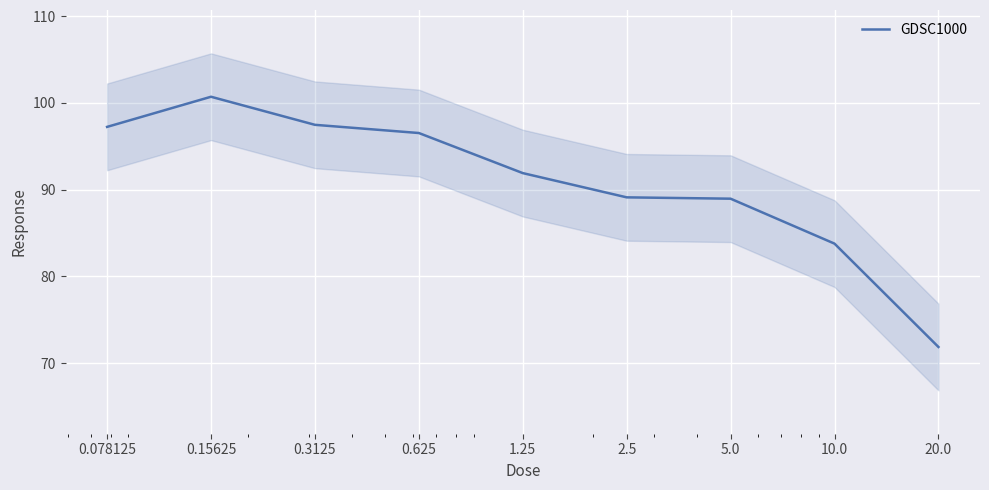

Which has a higher value, 0.078125 or 0.625?

0.078125